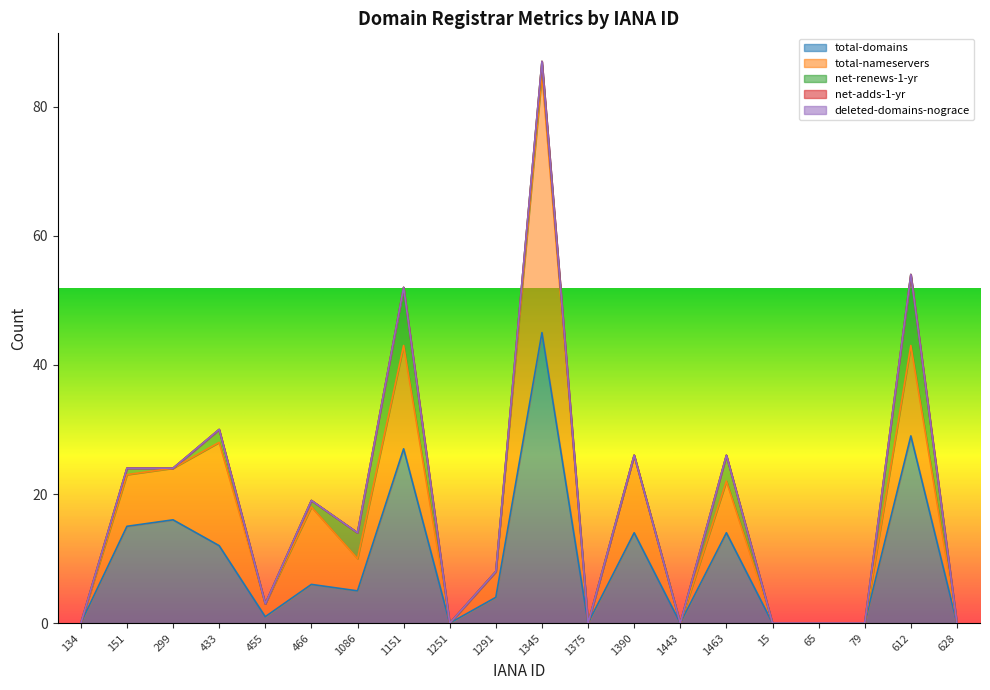

Which series has the widest spread of values?

total-domains